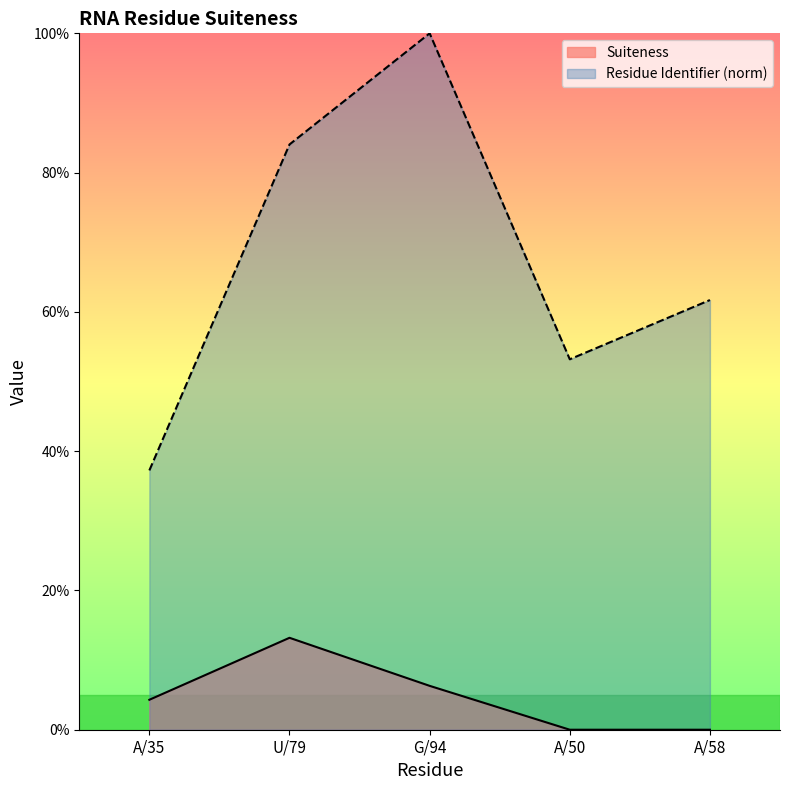

What is the total value across all series at A/50?

0.5